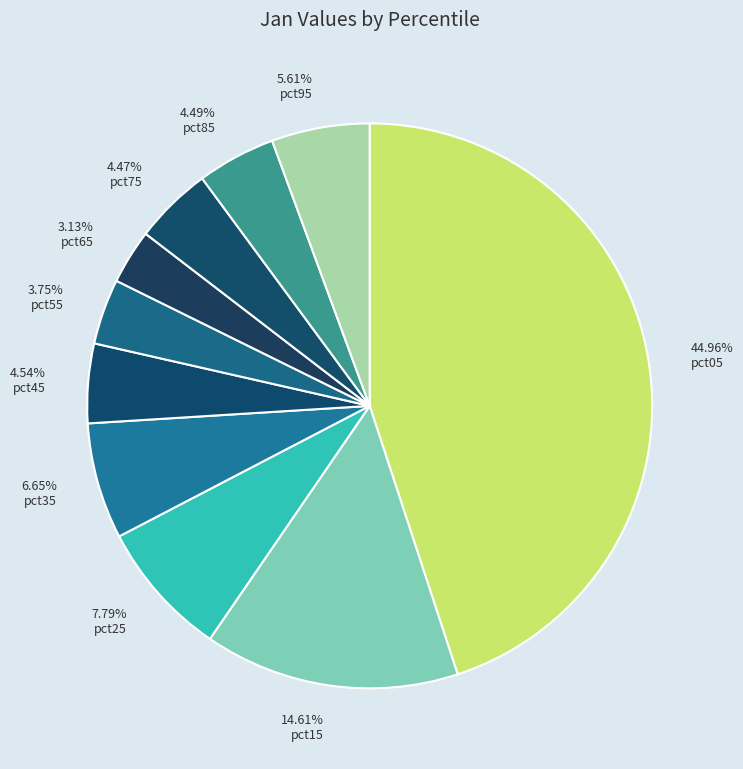

What is the change in value from pct15 to pct95?

-0.4